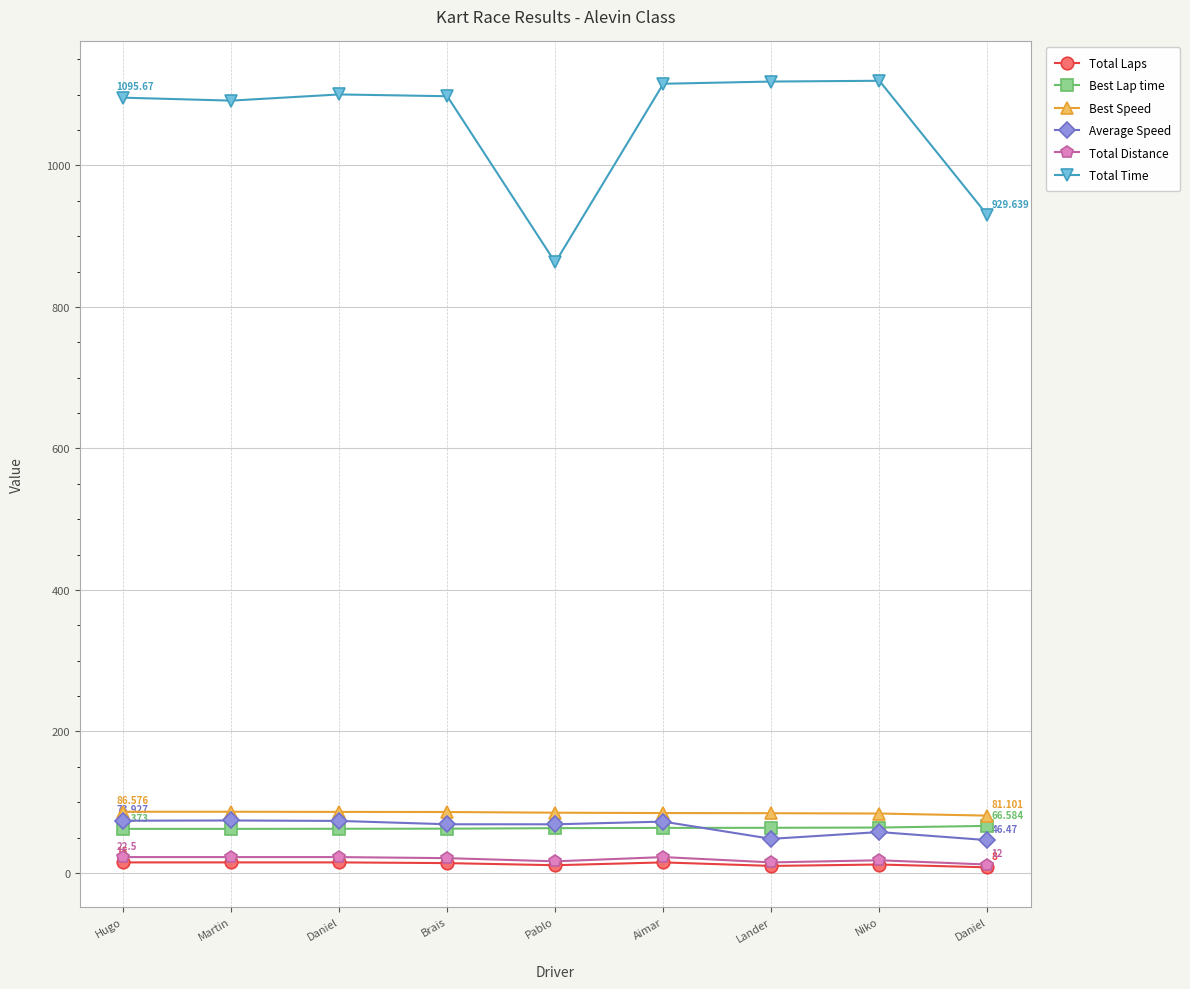

Between Martin and Daniel, which series saw the biggest shift?

Total Time